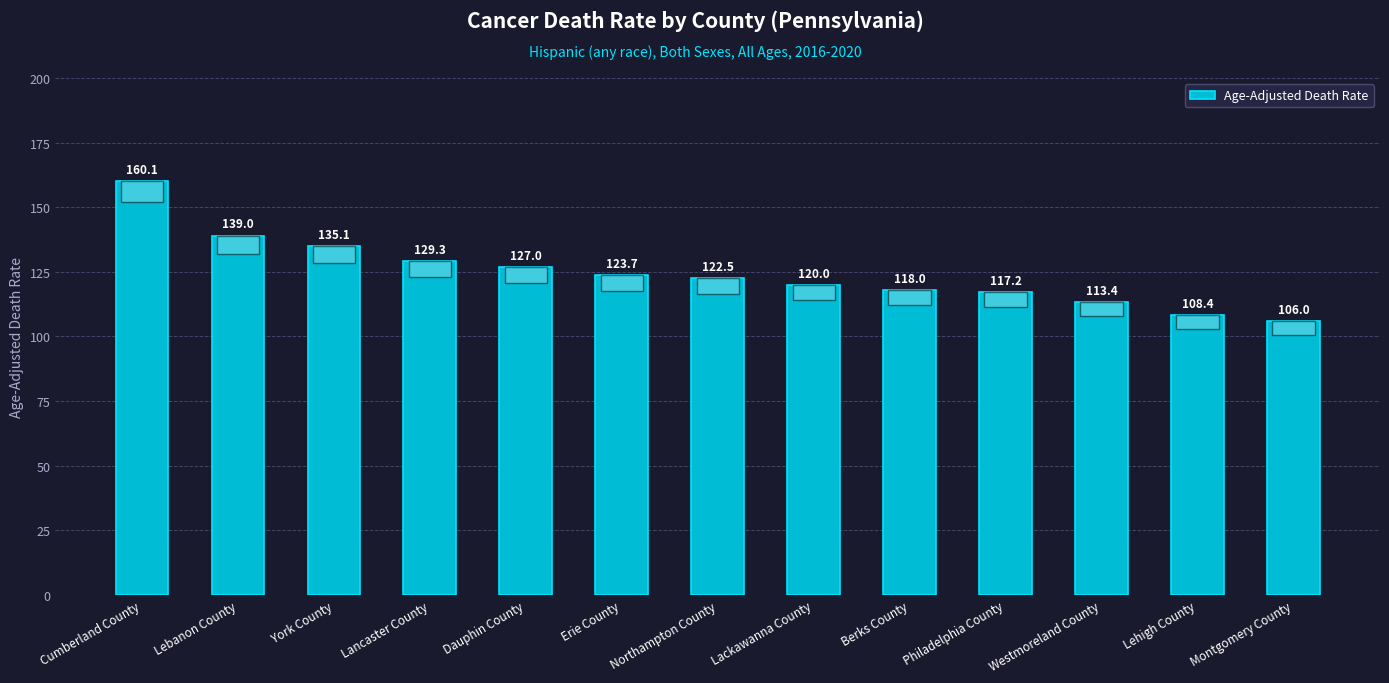

What is the value of the 2nd bar from the left?

139.0